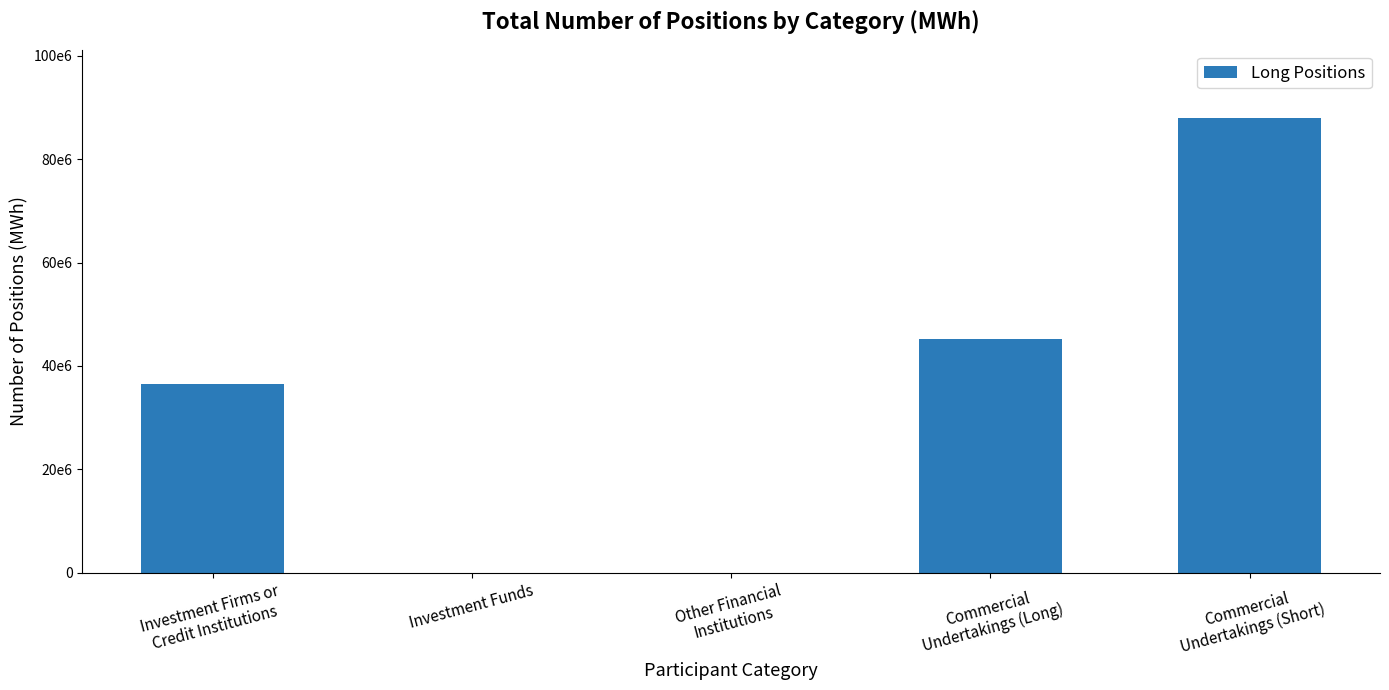

Are the bars horizontal?

No